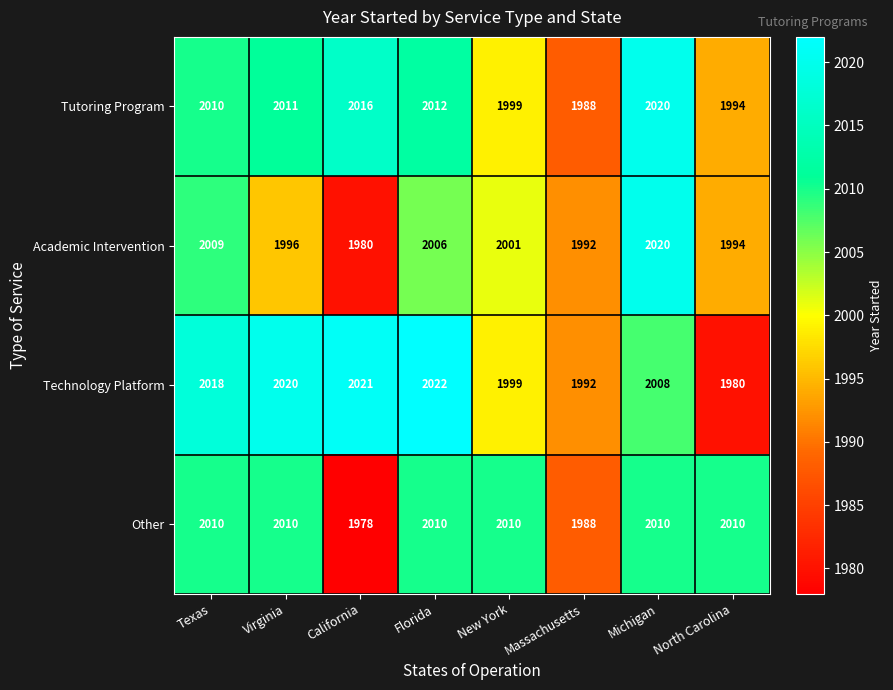

What is the total value across all series at Florida?

8050